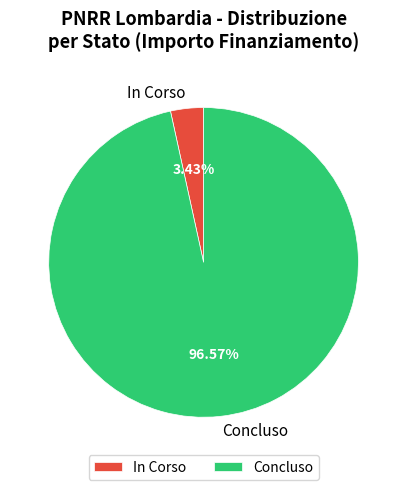

To the nearest percent, what is the difference between the largest and smallest slice percentages?

93%